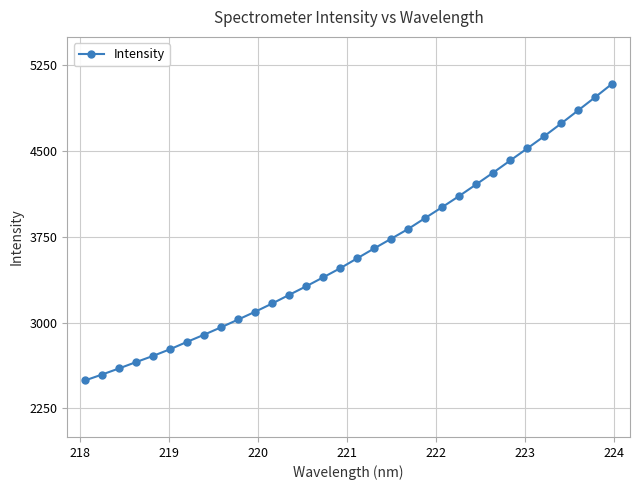

What is the value of the 20th point from the left?

3820.5